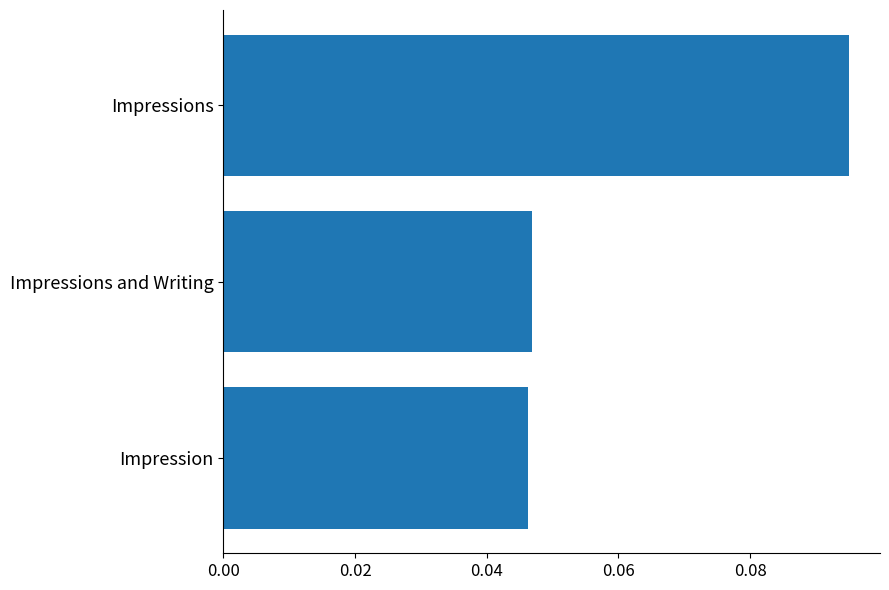

Which category has the highest value across all series?

Impressions